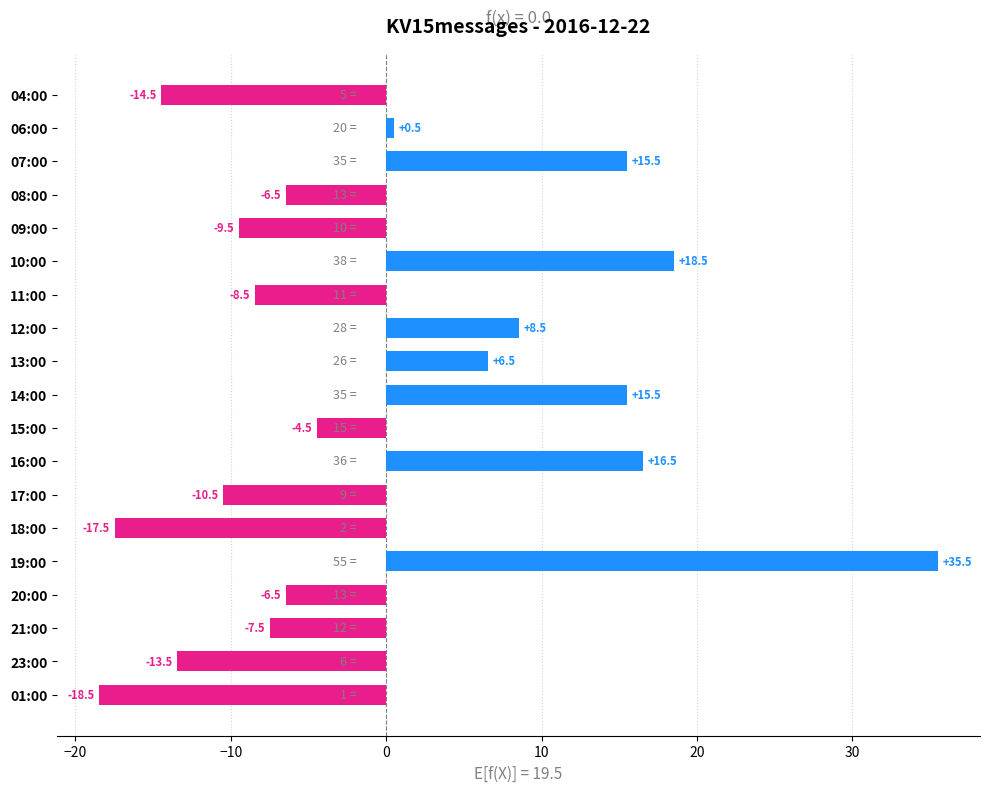

What is the greatest value displayed?

35.5